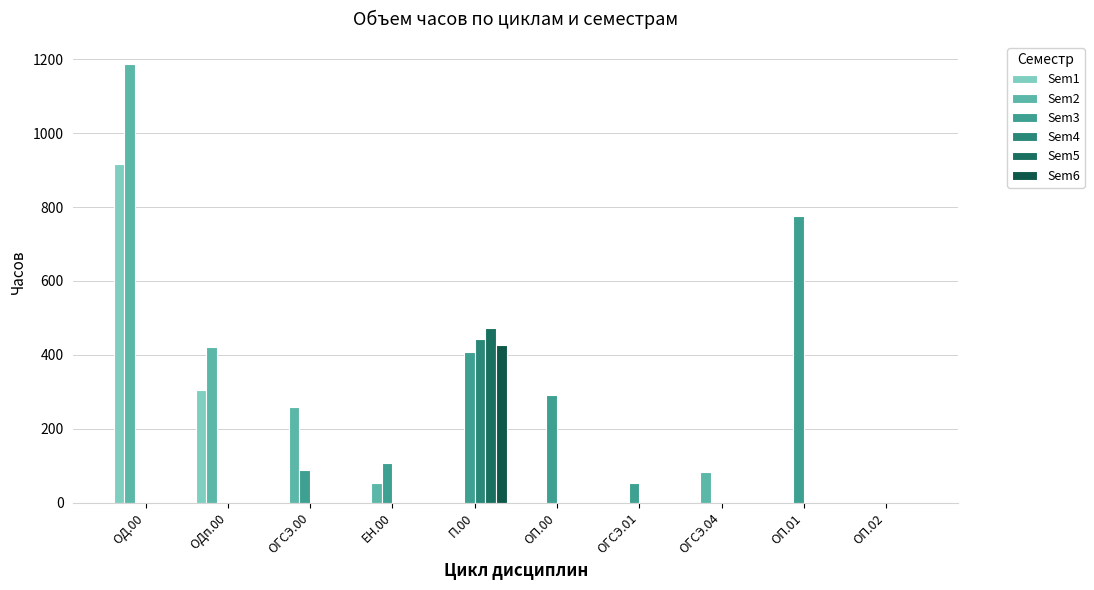

How many data points in Sem1 are above 0?

2